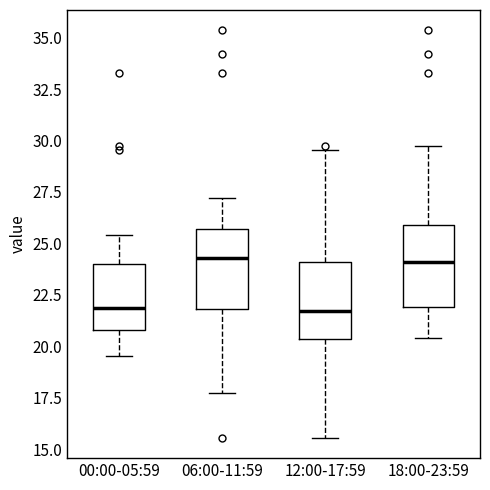

Reading left to right, transcribe this box plot: for each box, give where its median line is, the range the box spans, and where its two whiskers end, as read against the y-axis. The values are not printed on the chart, so give them approximately, as read against the axis.

00:00-05:59: median 22.0, box 21.0 to 24.0, whiskers 19.5 to 25.5
06:00-11:59: median 24.5, box 22.0 to 25.5, whiskers 18.0 to 27.0
12:00-17:59: median 21.5, box 20.5 to 24.0, whiskers 15.5 to 29.5
18:00-23:59: median 24.0, box 22.0 to 26.0, whiskers 20.5 to 30.0